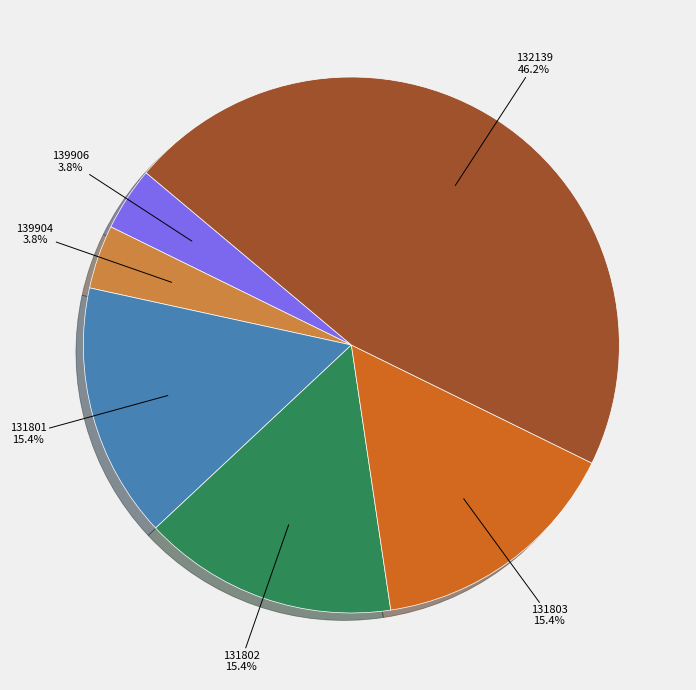

Does any single category account for the majority?

No